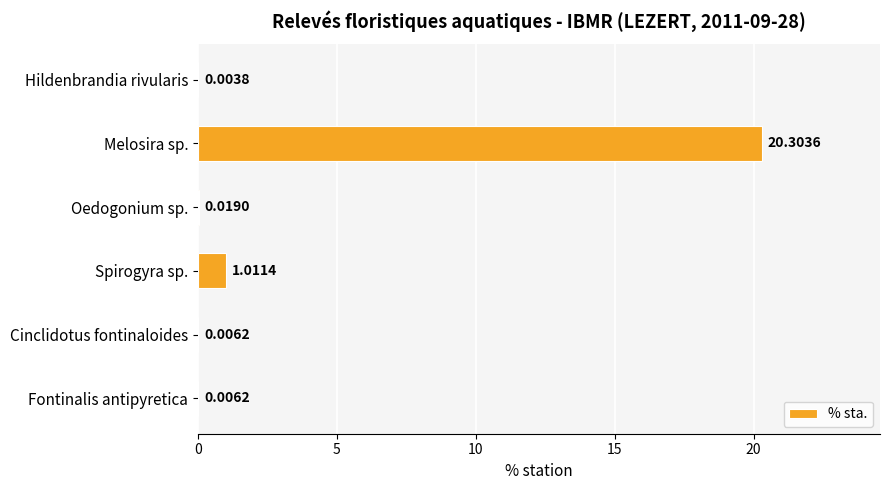

Between Hildenbrandia rivularis and Oedogonium sp., which is larger?

Oedogonium sp.